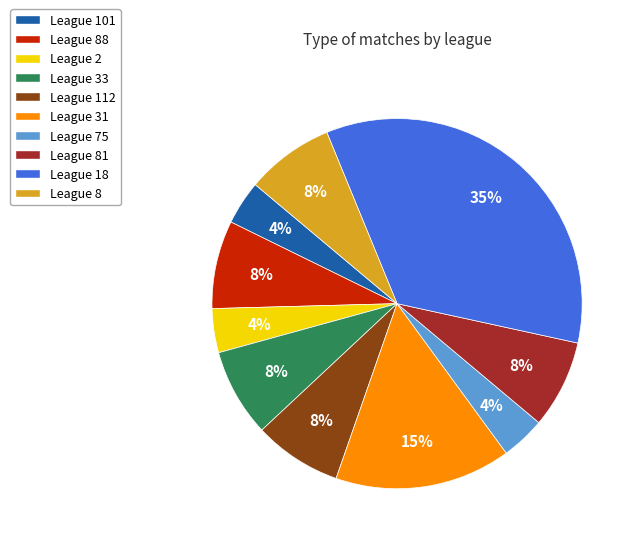

To the nearest percent, what is the average slice percentage?

10%